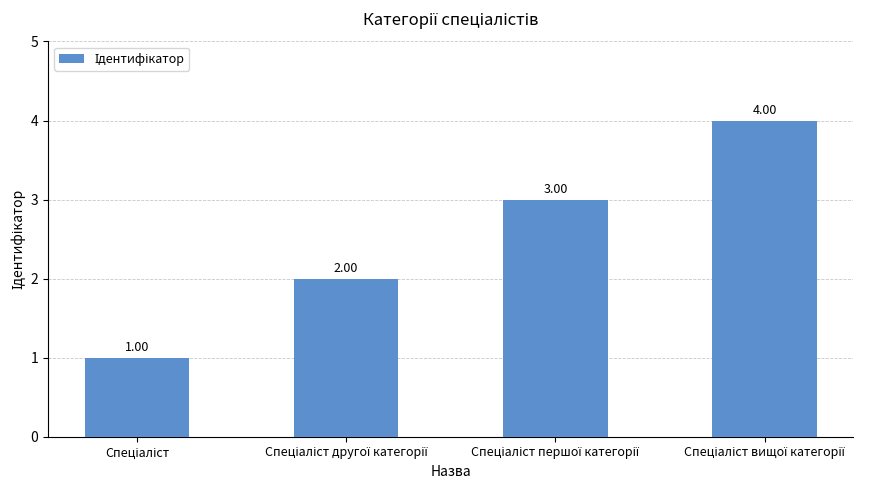

What is the difference between the second highest and minimum values?

2